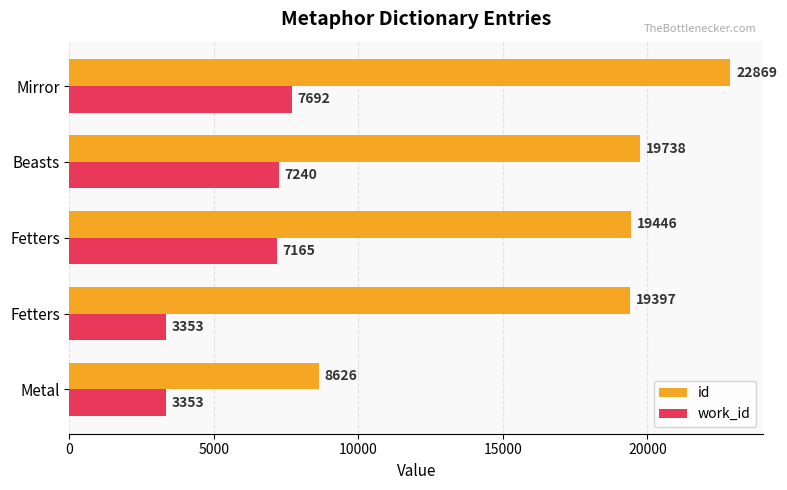

How many data points in work_id are less than 7165?

2